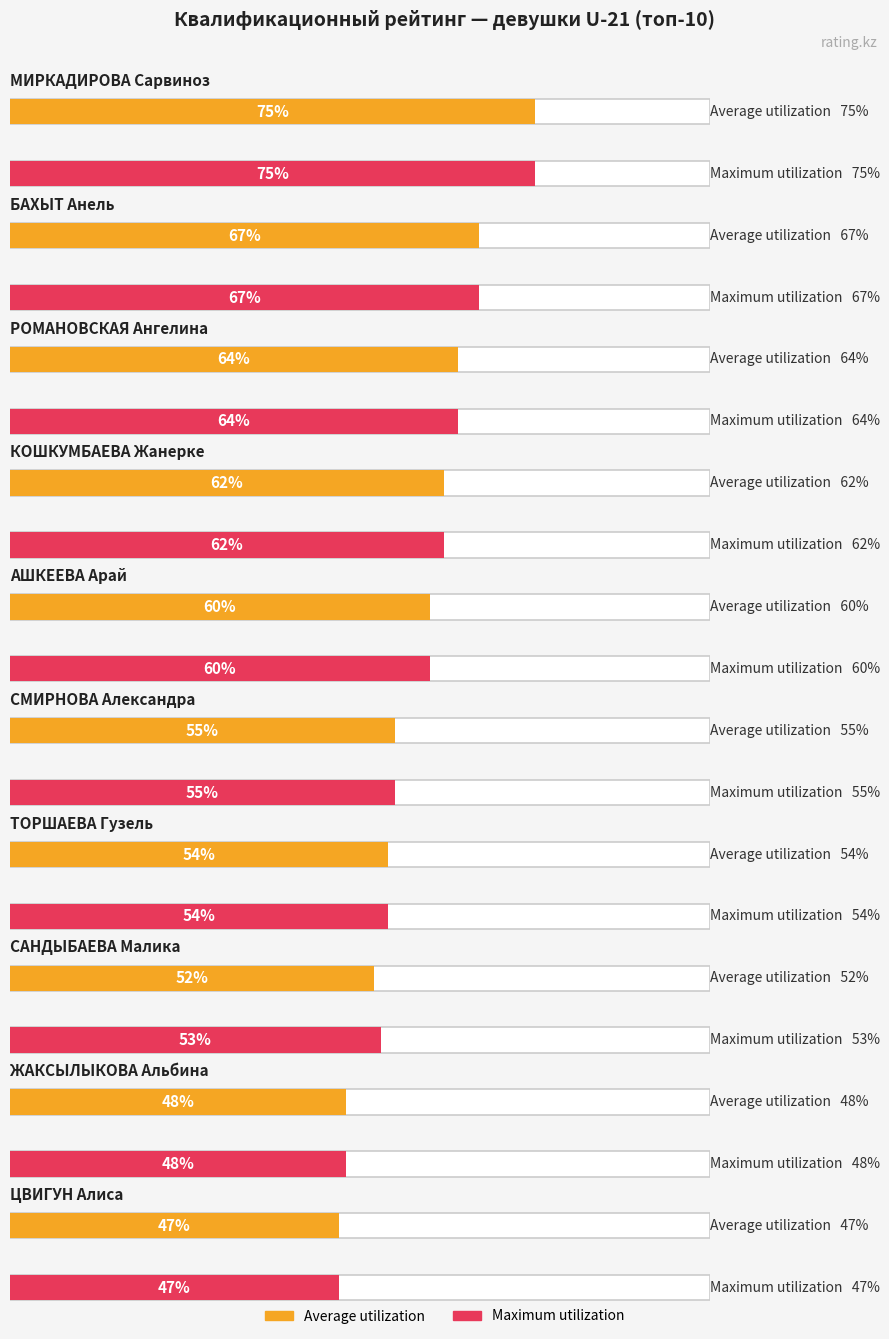

Between РОМАНОВСКАЯ Ангелина and ЖАКСЫЛЫКОВА Альбина, which series saw the biggest shift?

Average utilization